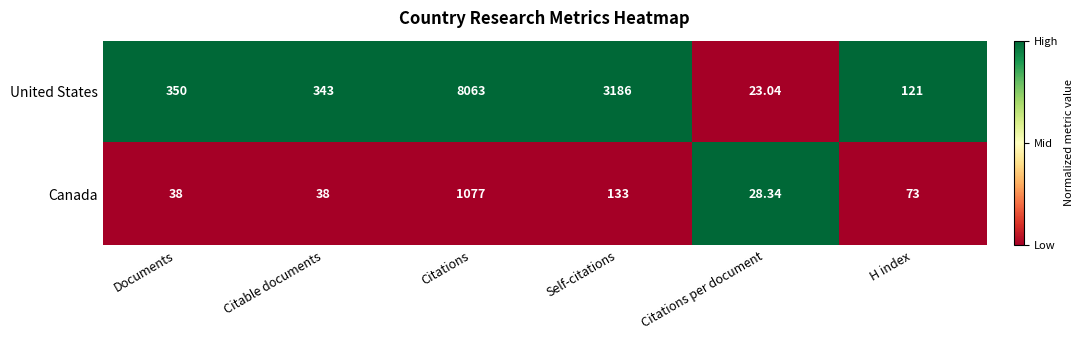

Where does the Canada series first go above 73?

Citations